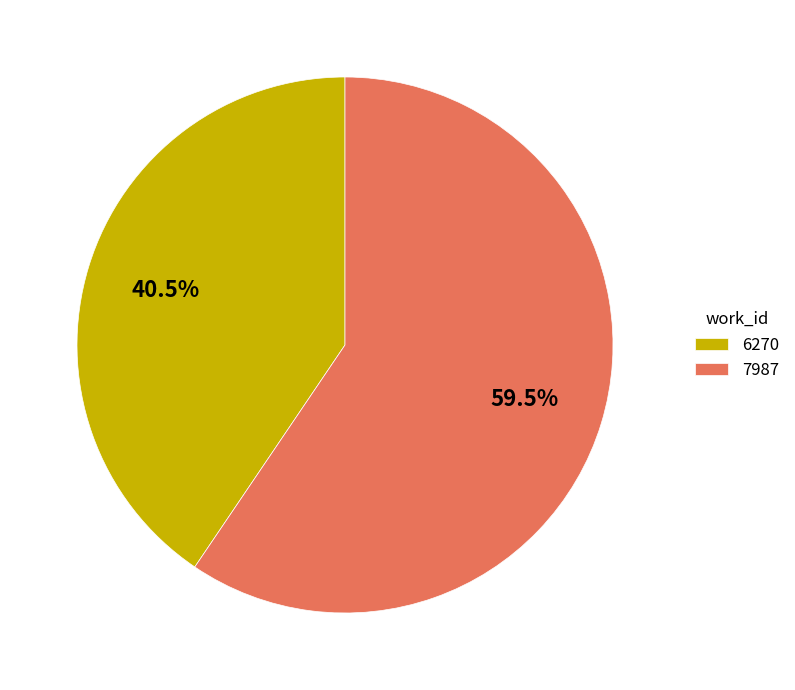

Which slice is the largest?

7987